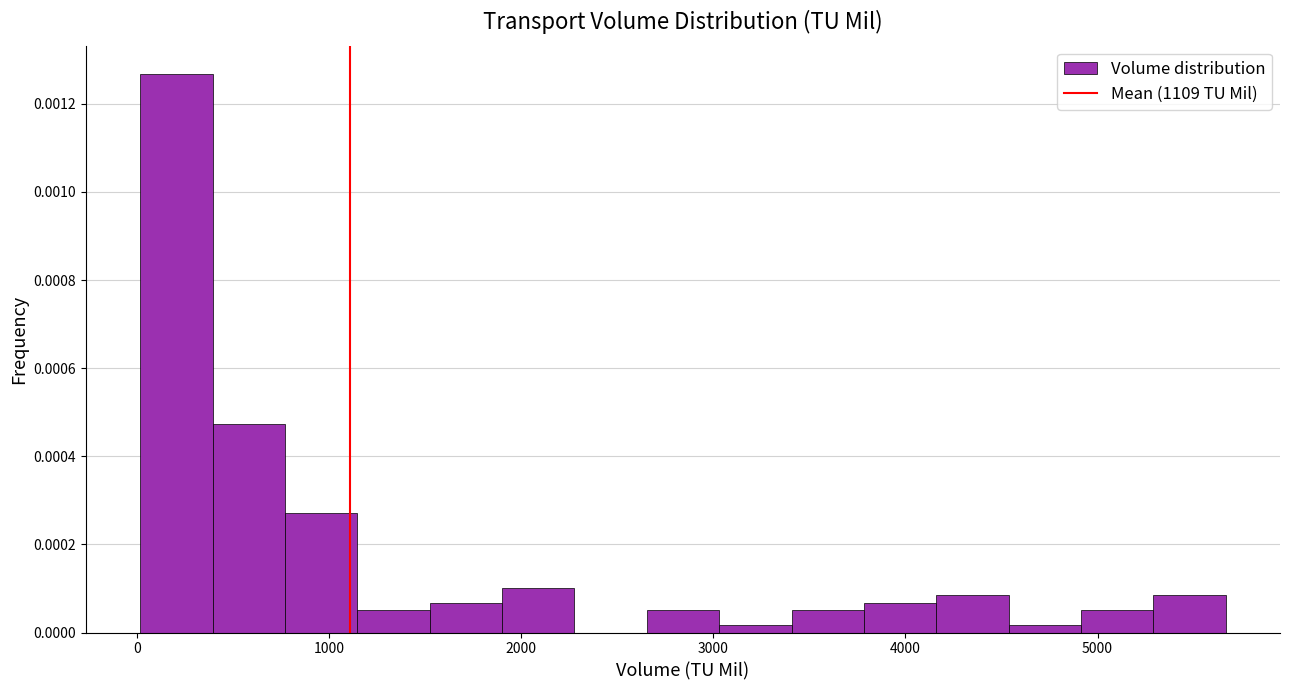

Around what value on the x-axis is the tallest bar? Give the approximate position of its centre, as read against the axis.

200